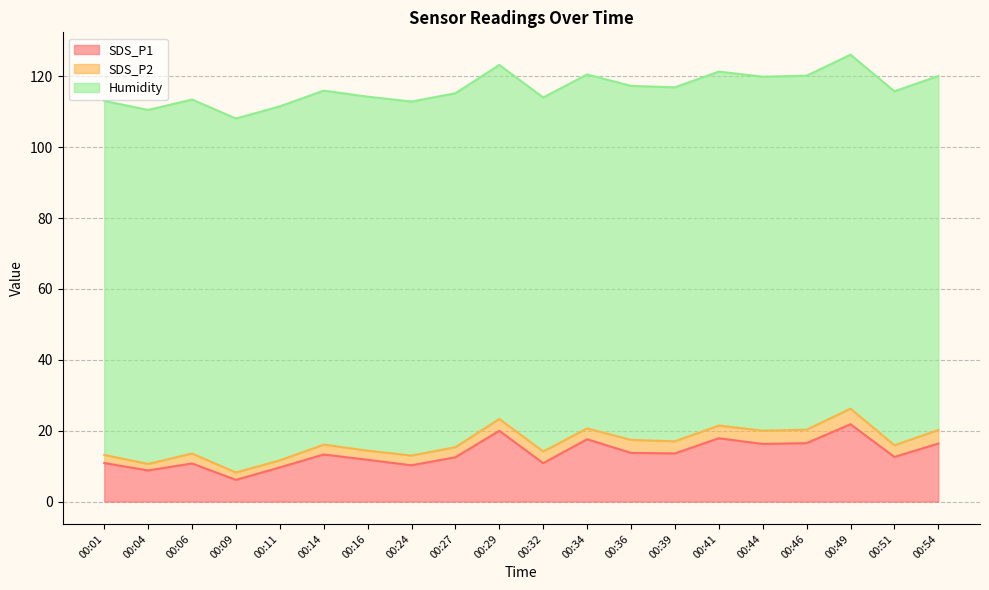

Reading left to right, transcribe all the data shown in this chart.

SDS_P1: 00:01=10.9	00:04=8.8	00:06=10.8	00:09=6.1	00:11=9.7	00:14=13.3	00:16=11.8	00:24=10.2	00:27=12.5	00:29=20.0	00:32=10.8	00:34=17.6	00:36=13.8	00:39=13.6	00:41=17.9	00:44=16.3	00:46=16.5	00:49=21.8	00:51=12.6	00:54=16.4
SDS_P2: 00:01=2.3	00:04=1.8	00:06=2.8	00:09=2.1	00:11=2.0	00:14=2.8	00:16=2.6	00:24=2.8	00:27=2.8	00:29=3.4	00:32=3.3	00:34=3.0	00:36=3.7	00:39=3.4	00:41=3.6	00:44=3.8	00:46=3.8	00:49=4.4	00:51=3.3	00:54=3.8
Humidity: 00:01=99.9	00:04=99.9	00:06=99.9	00:09=99.9	00:11=99.9	00:14=99.9	00:16=99.9	00:24=99.9	00:27=99.9	00:29=99.9	00:32=99.9	00:34=99.9	00:36=99.9	00:39=99.9	00:41=99.9	00:44=99.9	00:46=99.9	00:49=99.9	00:51=99.9	00:54=99.9